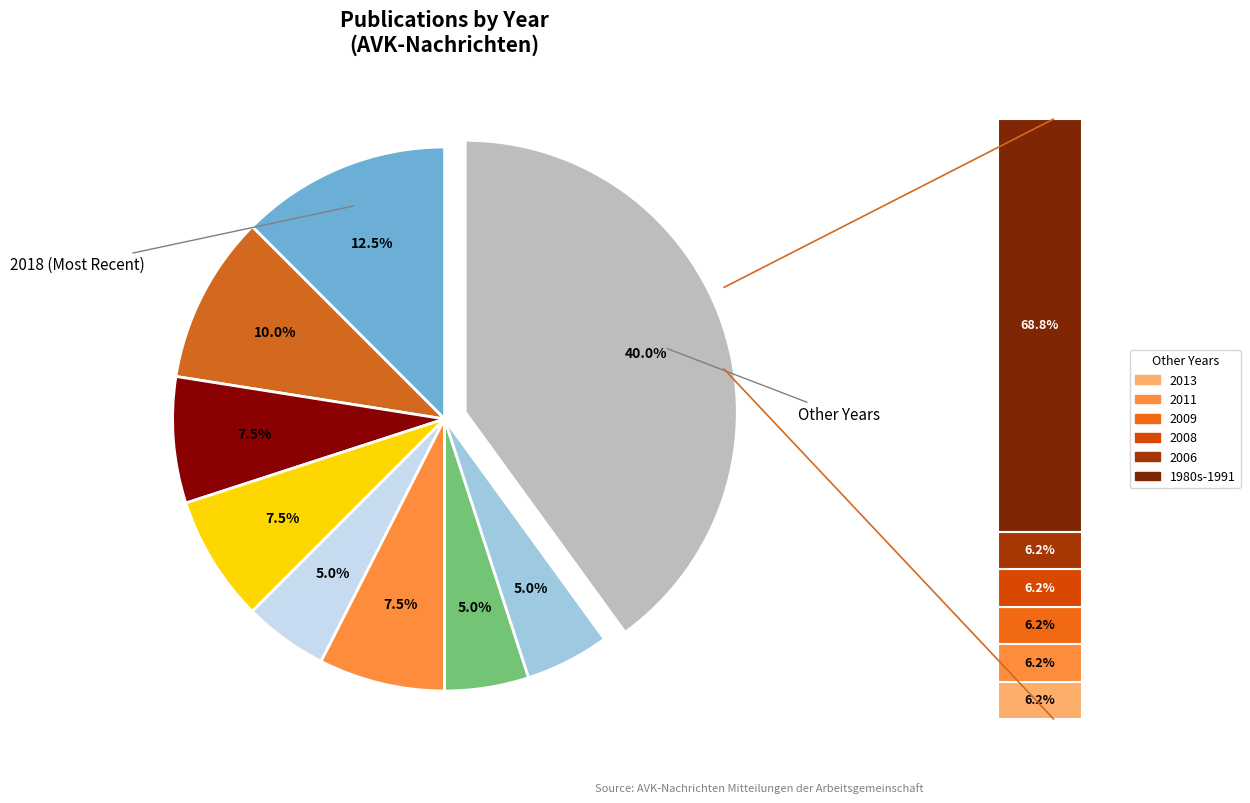

To the nearest percent, what is the average slice percentage?

11%